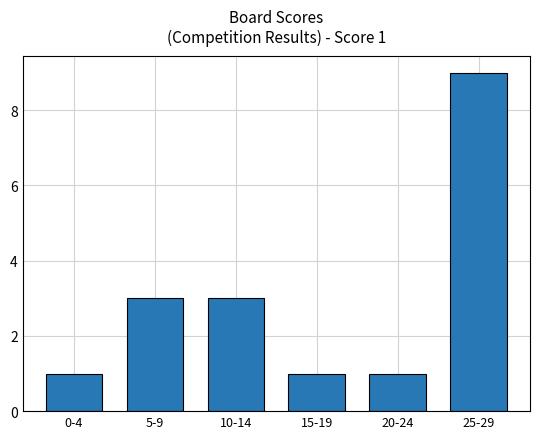

How many data points does each series have?

6